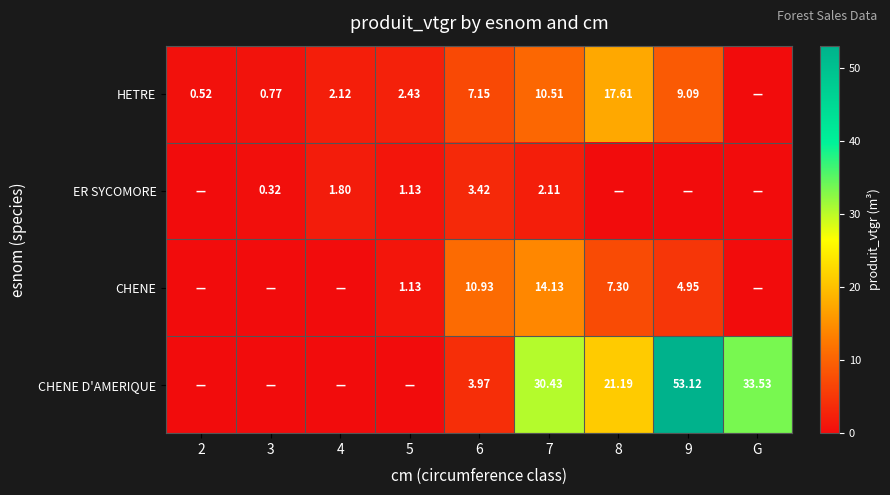

Rank the series at 6 from highest to lowest value.

CHENE, HETRE, CHENE D'AMERIQUE, ER SYCOMORE